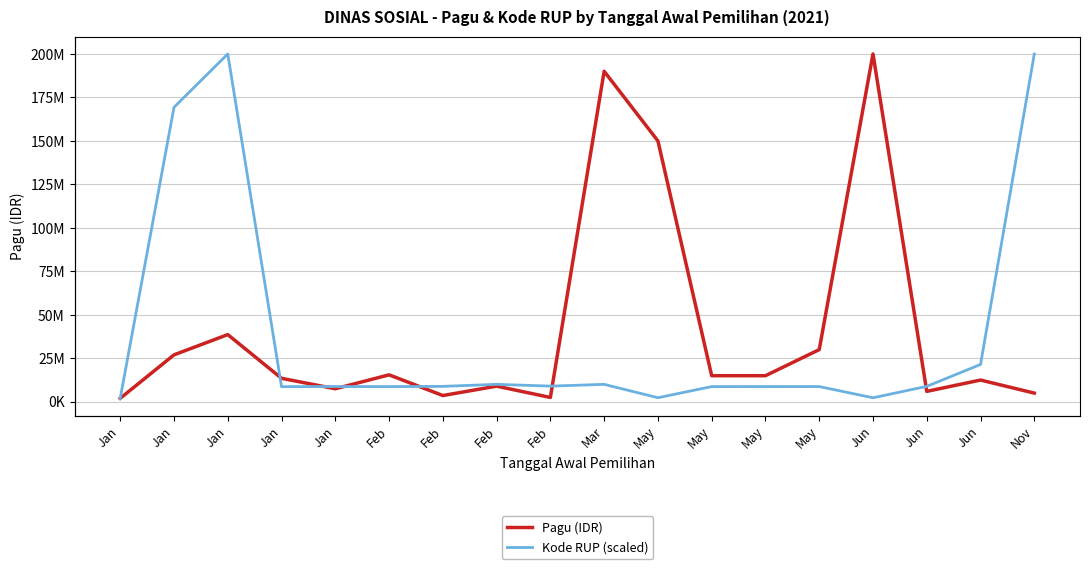

True or false: Pagu (IDR) has a value of 5579866.3 at Jan.

False